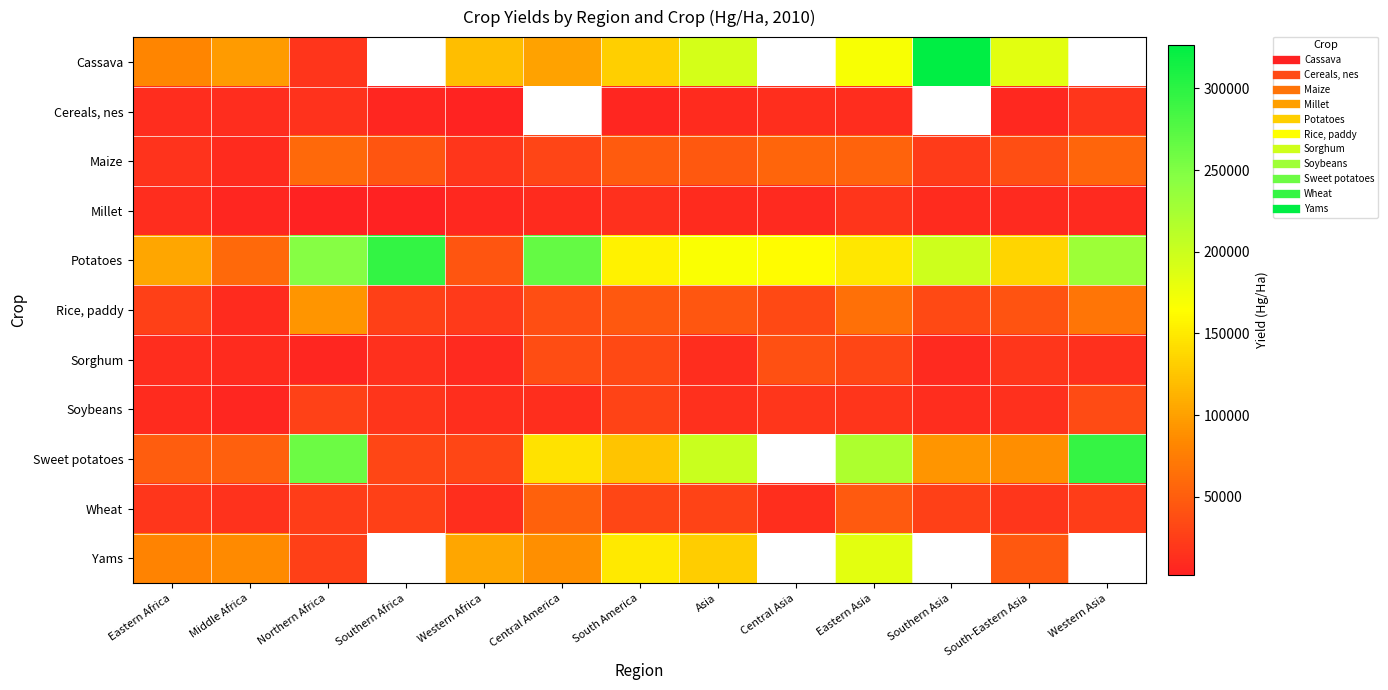

At which label does Cassava first exceed 132024?

Asia